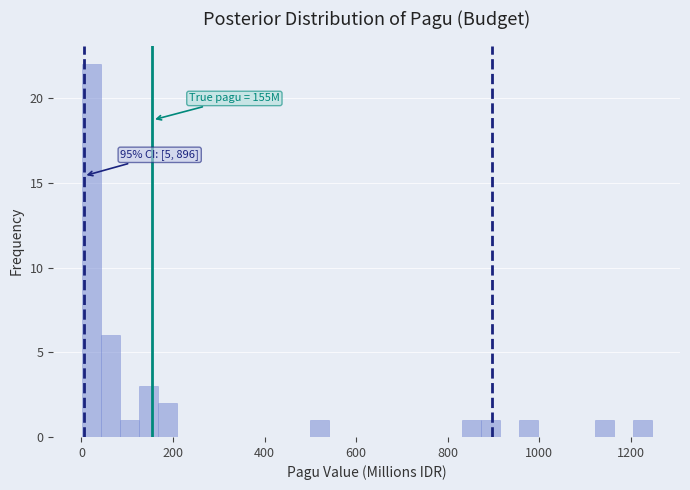

Around what value on the x-axis is the tallest bar? Give the approximate position of its centre, as read against the axis.

20